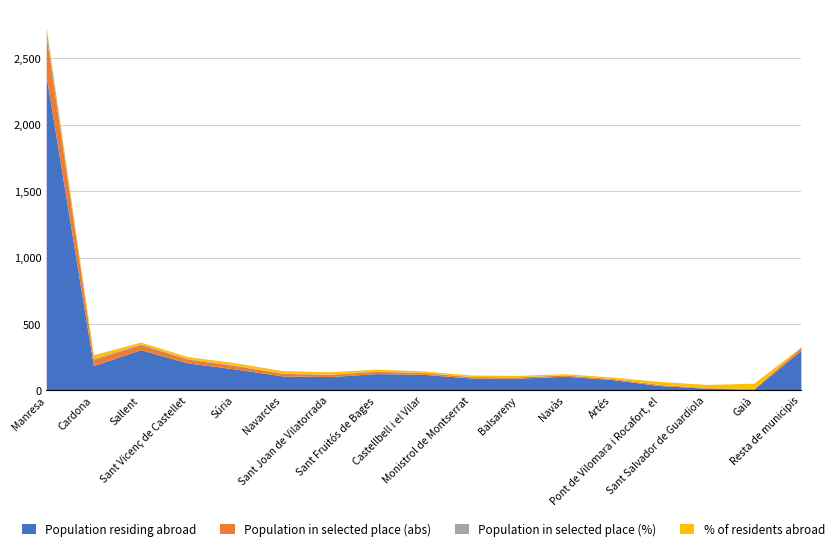

What is the total value across all series at Sant Fruitós de Bages?

160.3